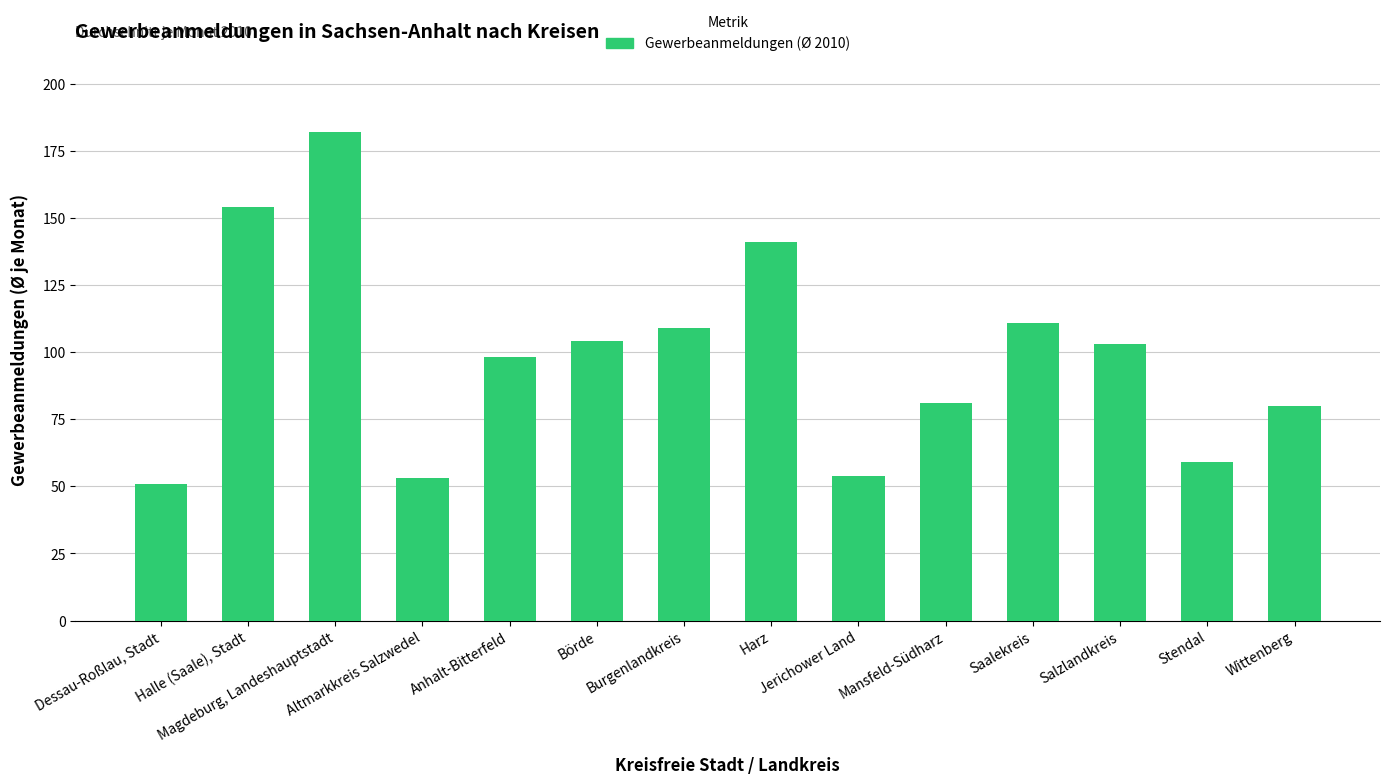

Where does the data first go above 103?

Halle (Saale), Stadt